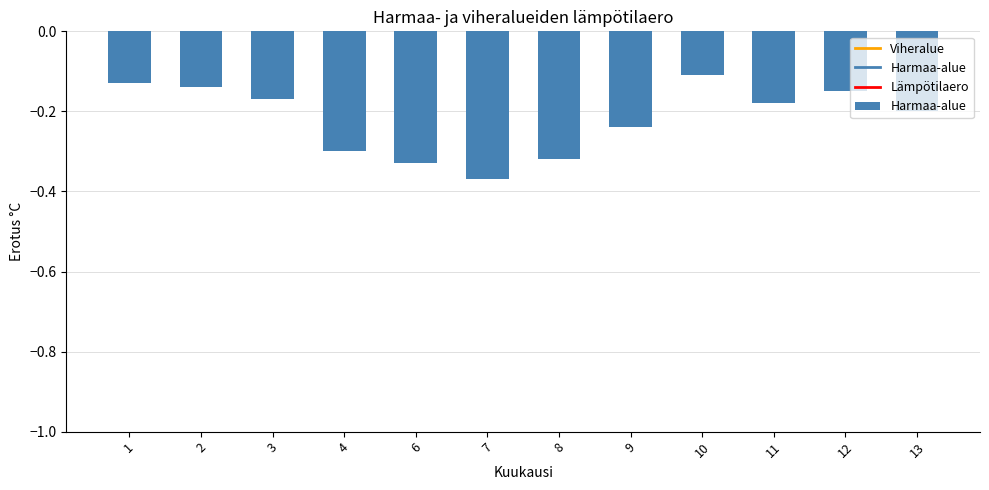

Where is the data nearest to the value 0?

10